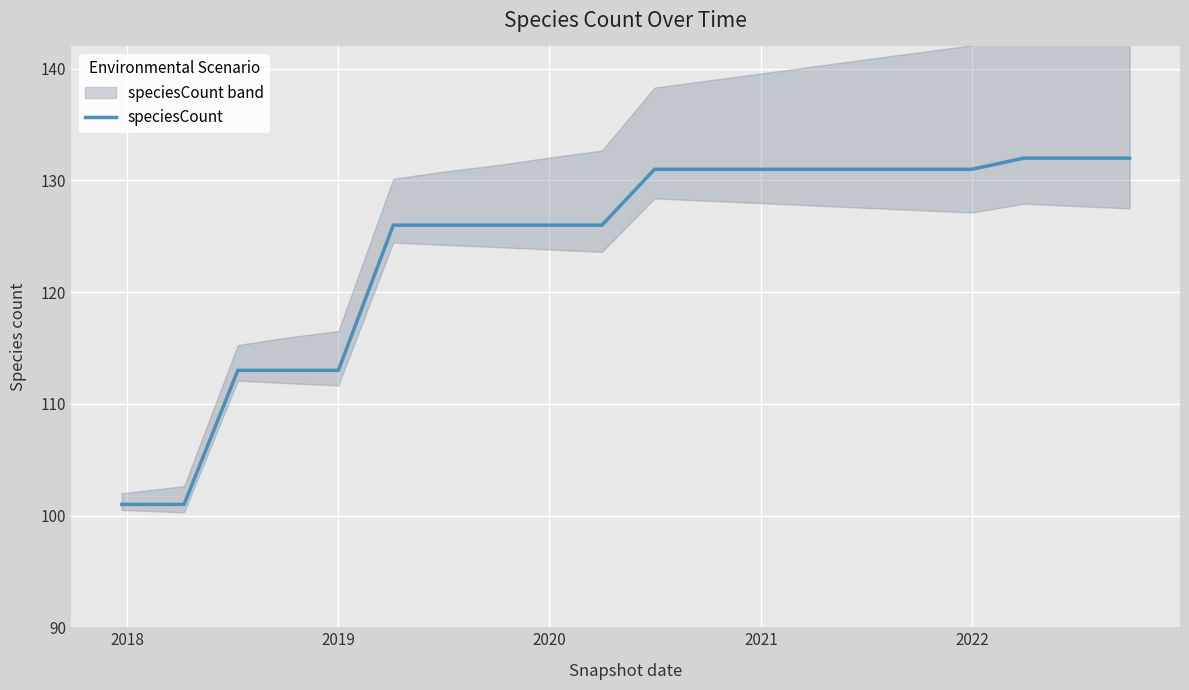

What is the highest value of the speciesCount series?

132